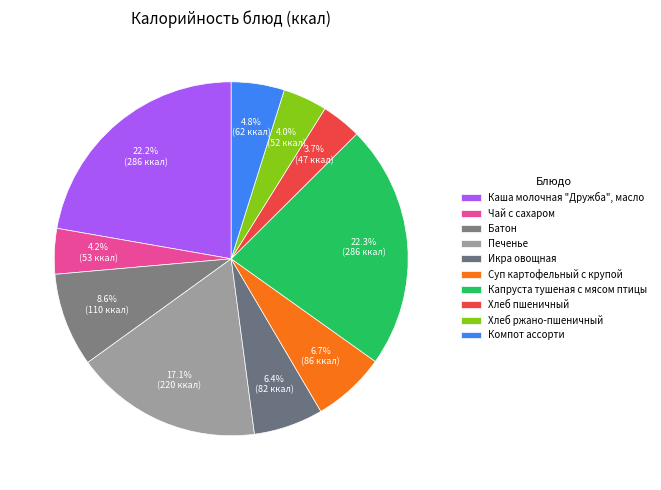

Do Каша молочная "Дружба", масло and Печенье together represent more than half of the pie?

No